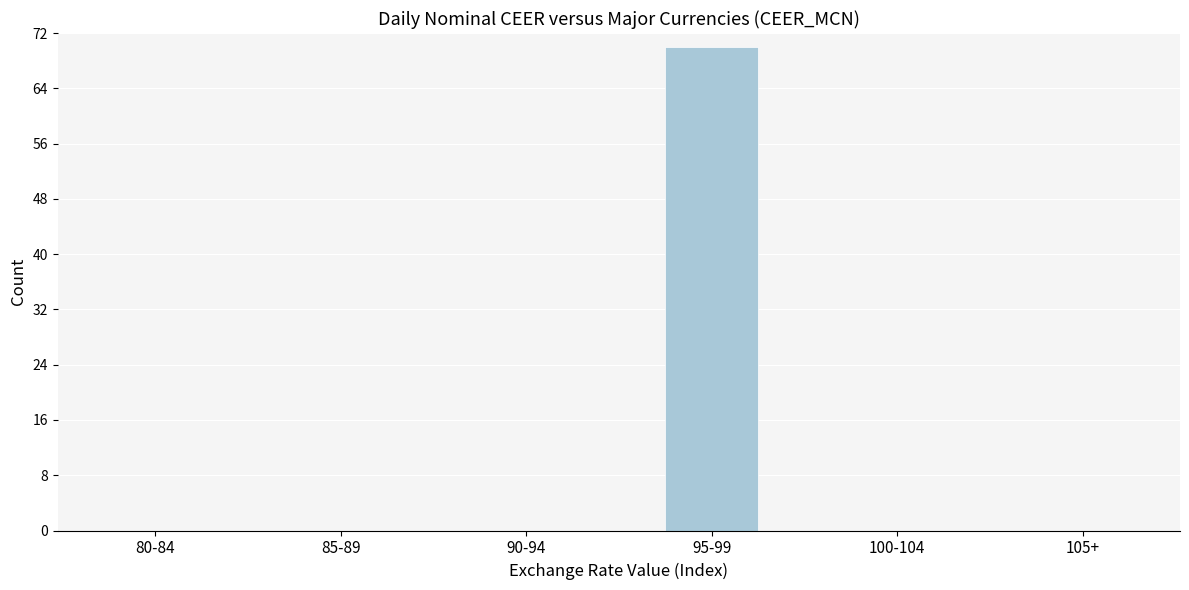

Reading right to left, transcribe all the data shown in this chart.

105+=0	100-104=0	95-99=70	90-94=0	85-89=0	80-84=0